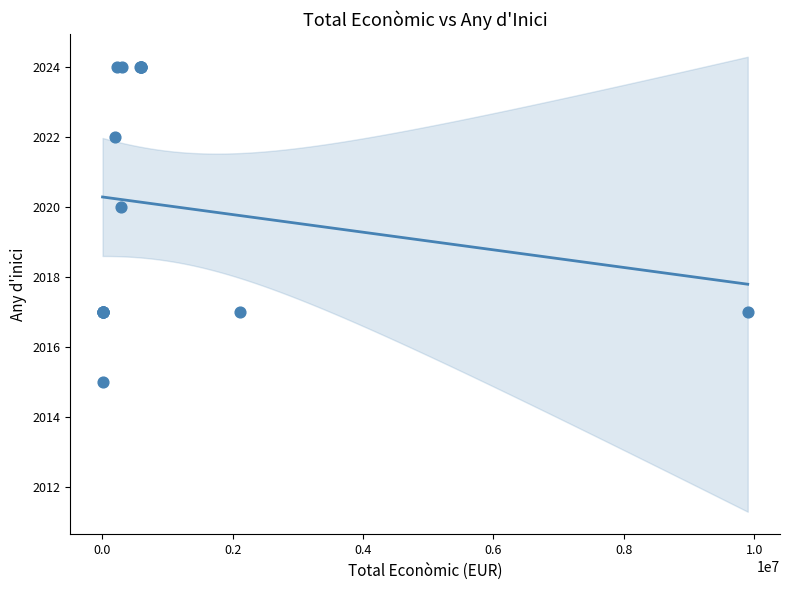

What Y value in the scatter plot is closest to 2019?

2020